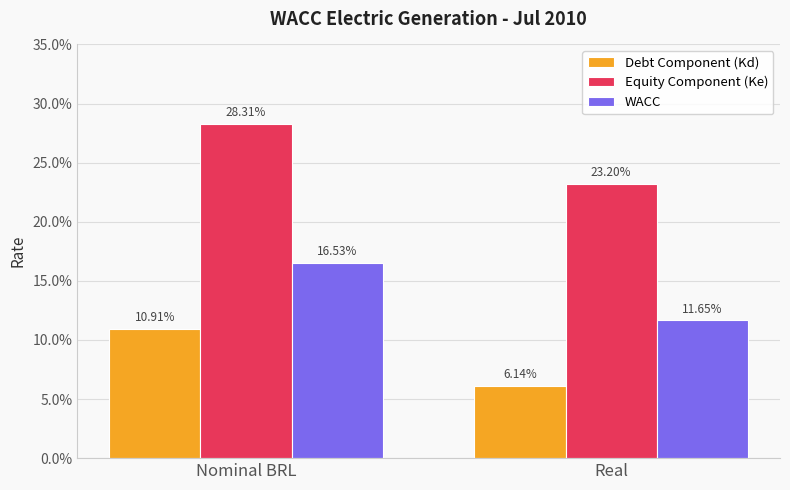

What are all the series names shown in the legend?

Debt Component (Kd), Equity Component (Ke), WACC